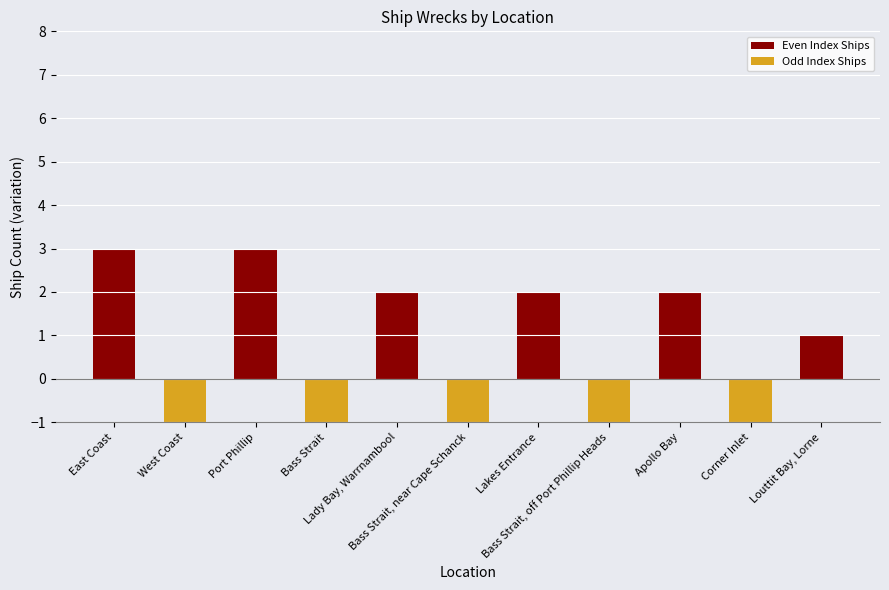

Where does the data first go above 1?

East Coast